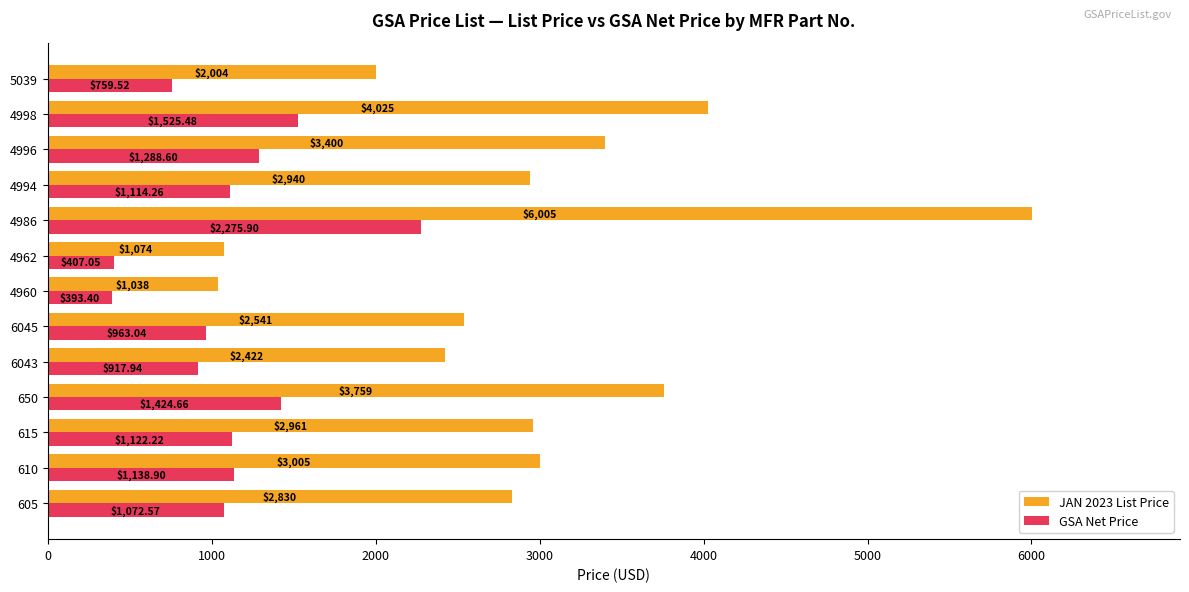

Which series has the largest total across all categories?

JAN 2023 List Price